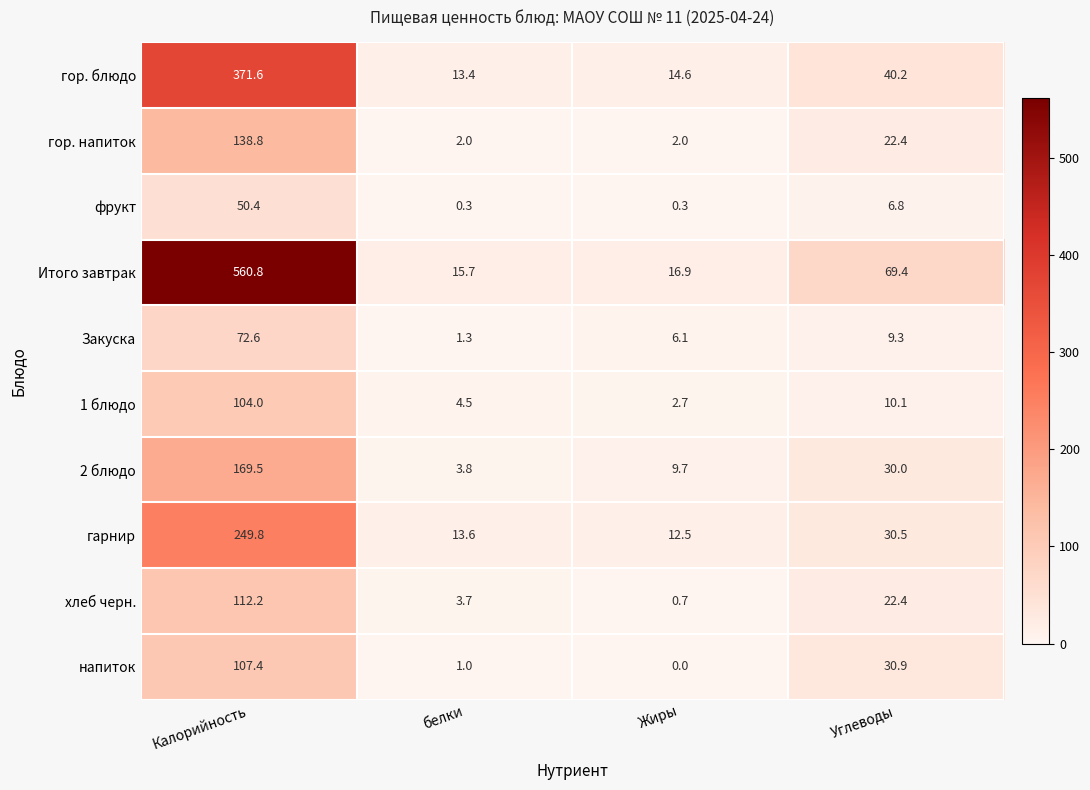

True or false: фрукт has a value of 6.8 at Углеводы.

True